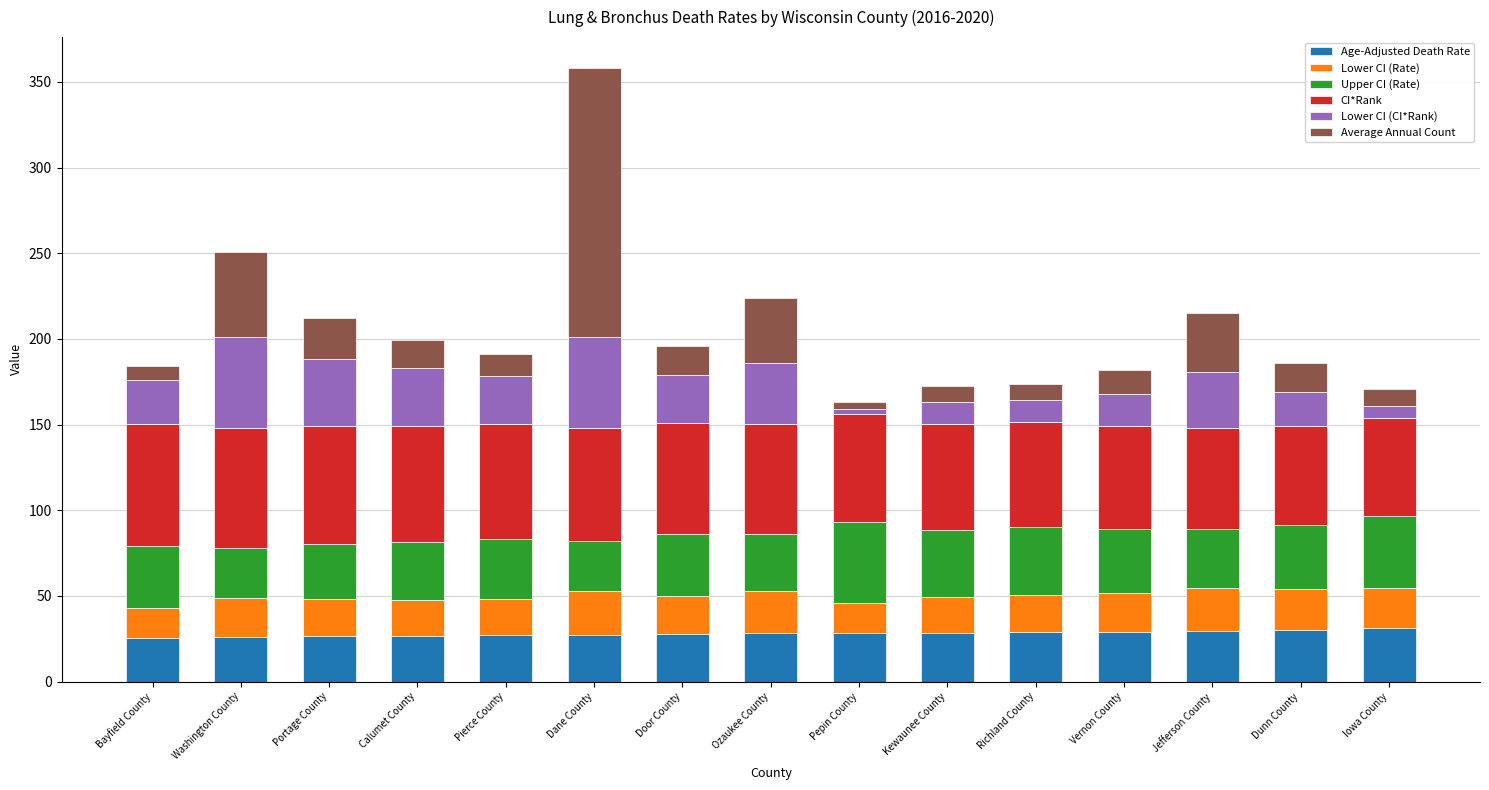

What is the sum of the Age-Adjusted Death Rate values at Pierce County and Door County?

55.3